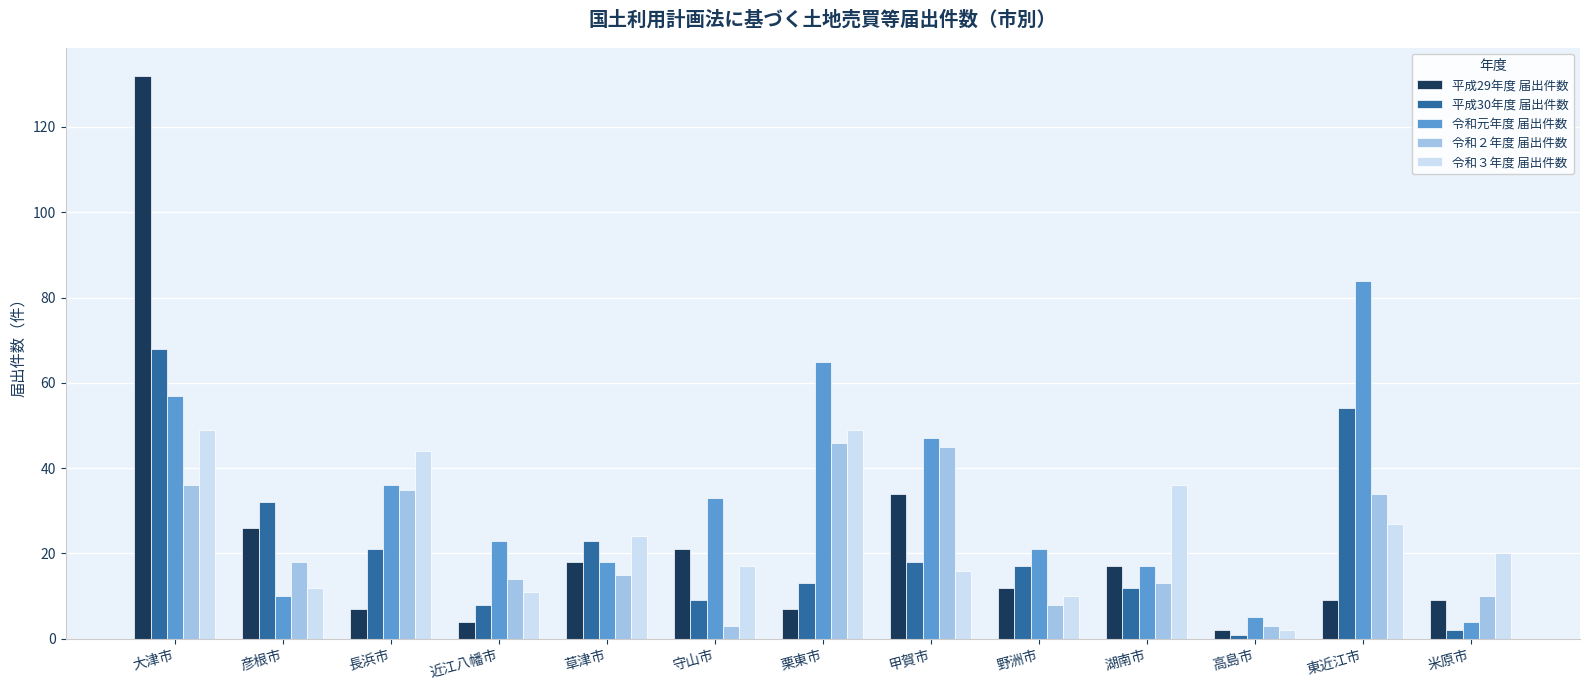

What is the difference between the second highest and second lowest values in the 令和３年度 届出件数 series?

39